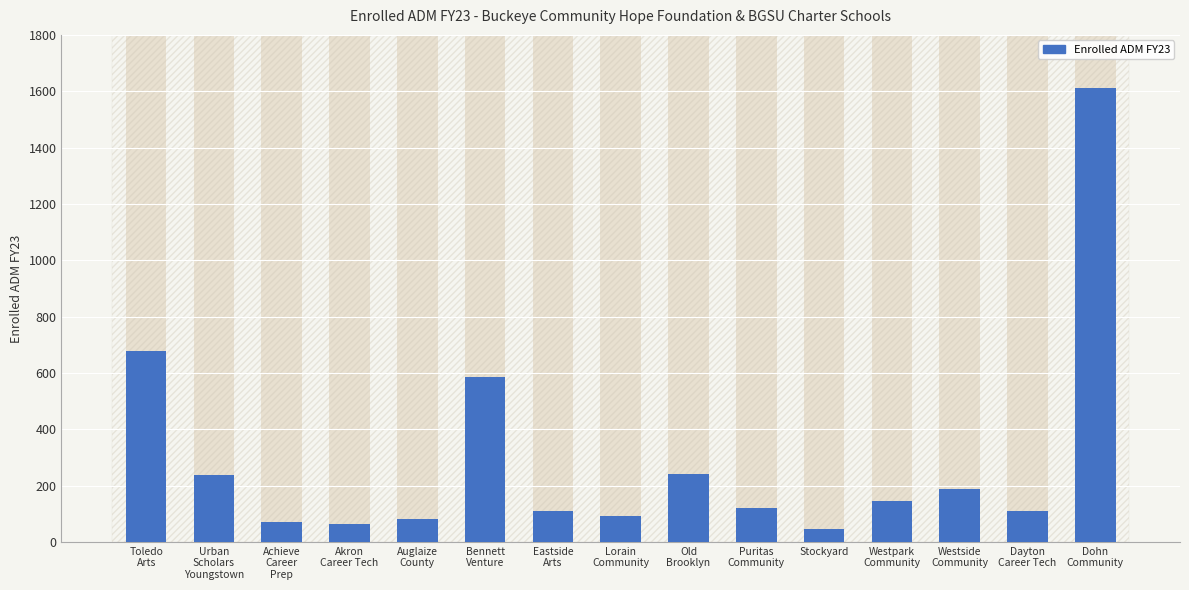

Where is the data nearest to the value 829?

Toledo
Arts